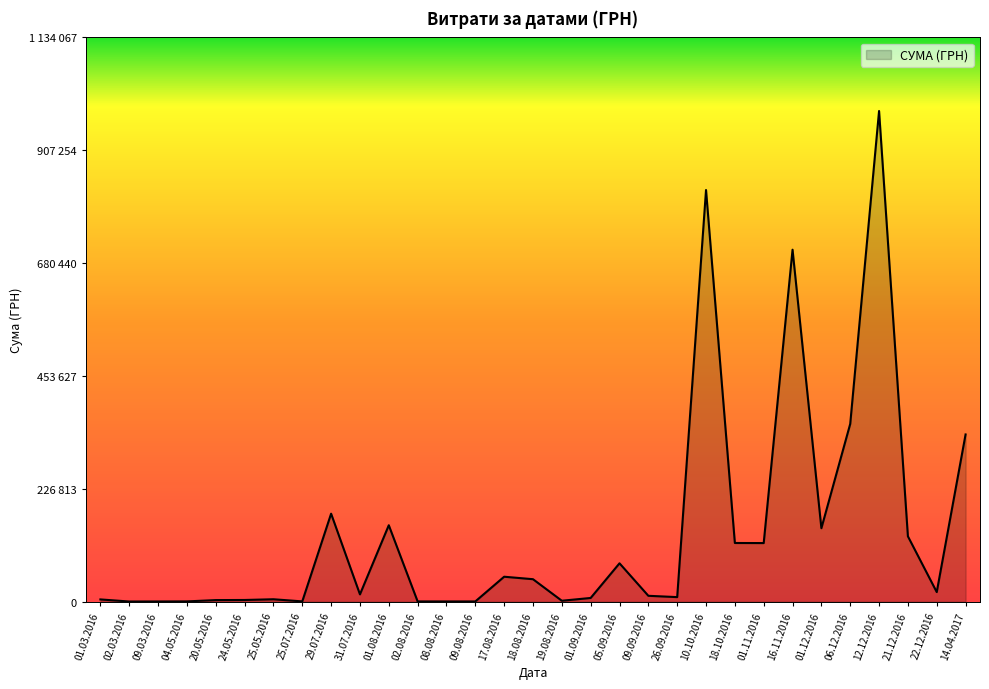

Is this an area chart (filled region under the line)?

Yes